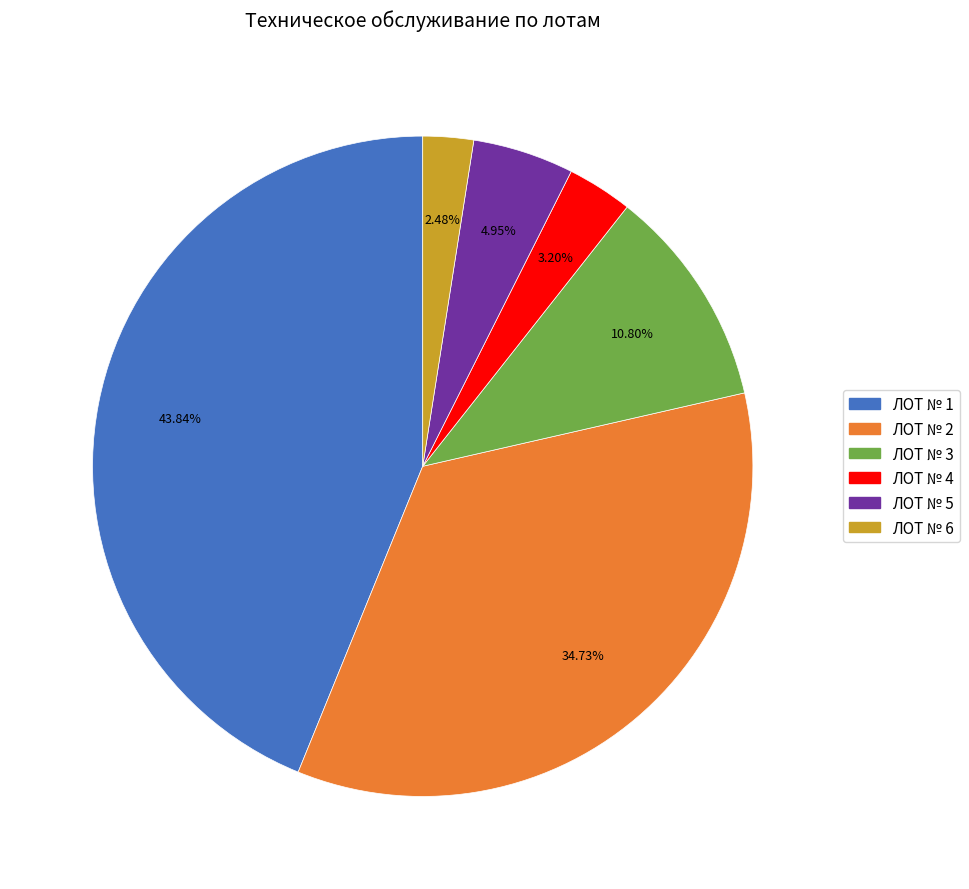

Count the number of slices in the pie.

6